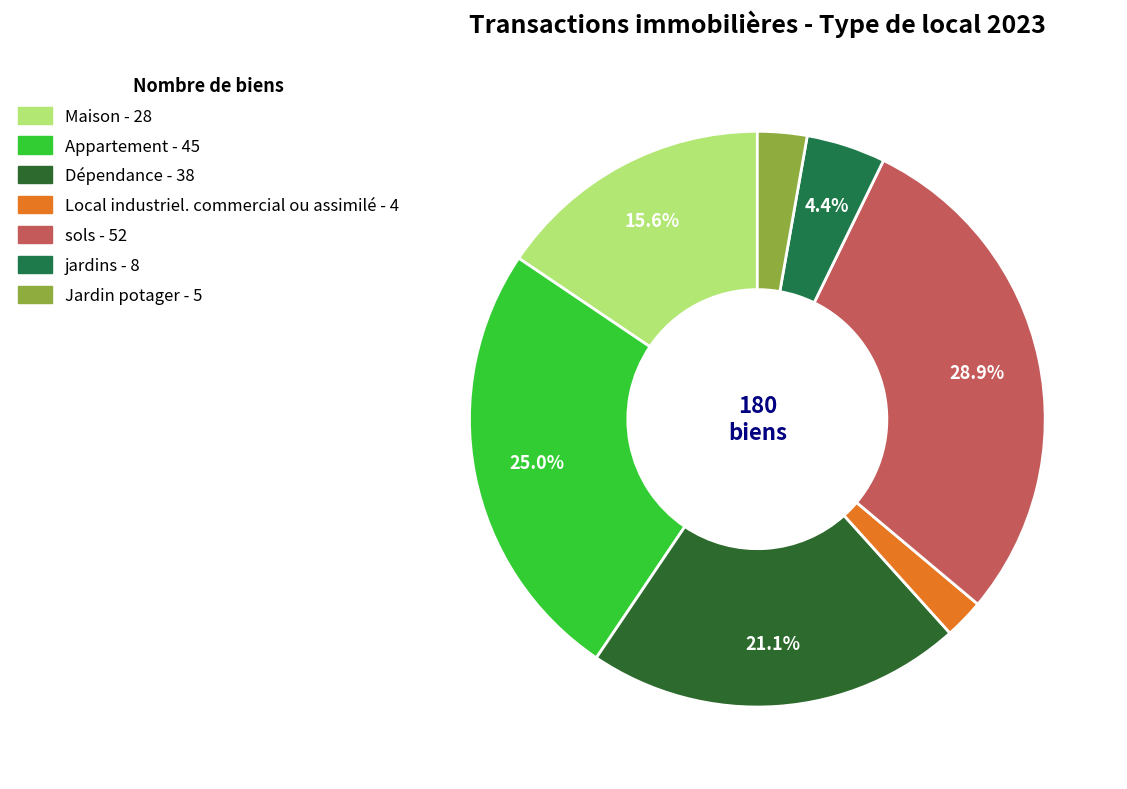

What percentage is the sols slice, to the nearest percent?

29%